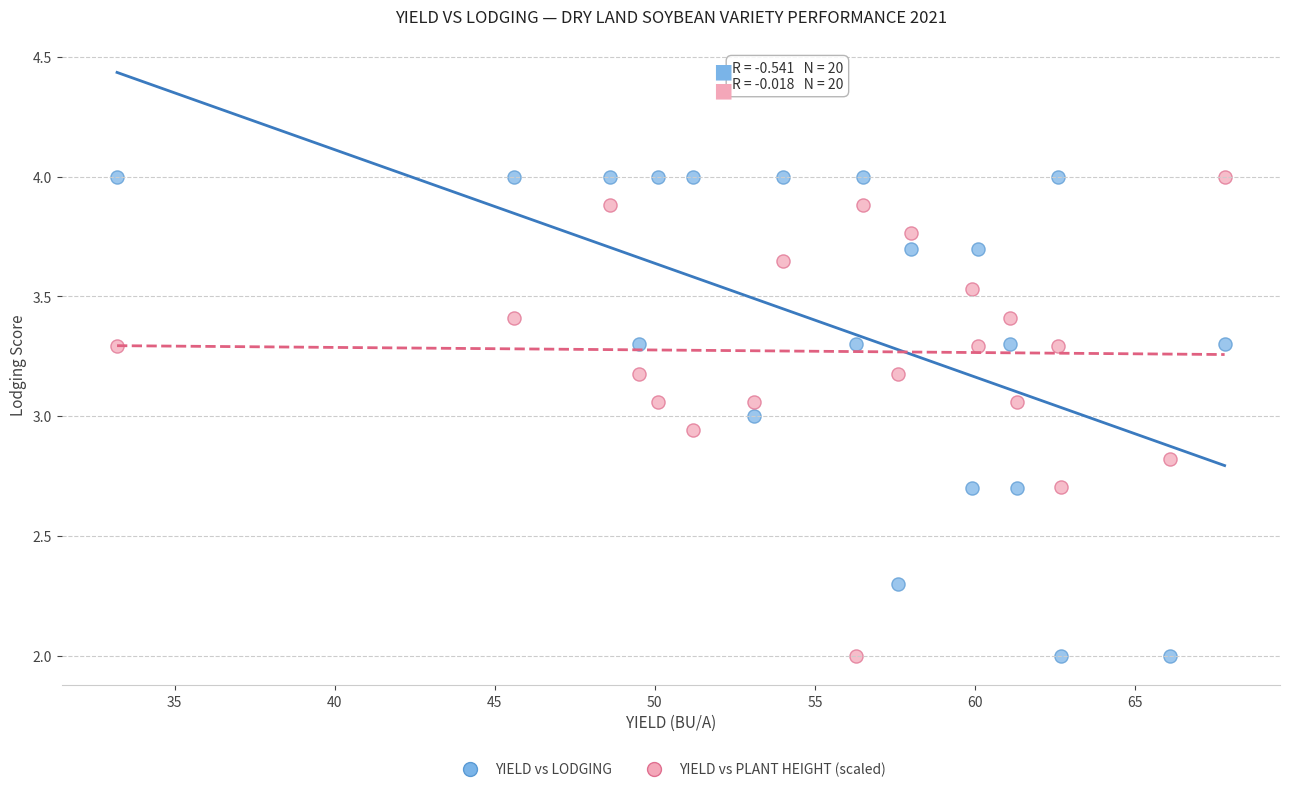

What is the X range (max minus min) for the scatter plot?

34.6